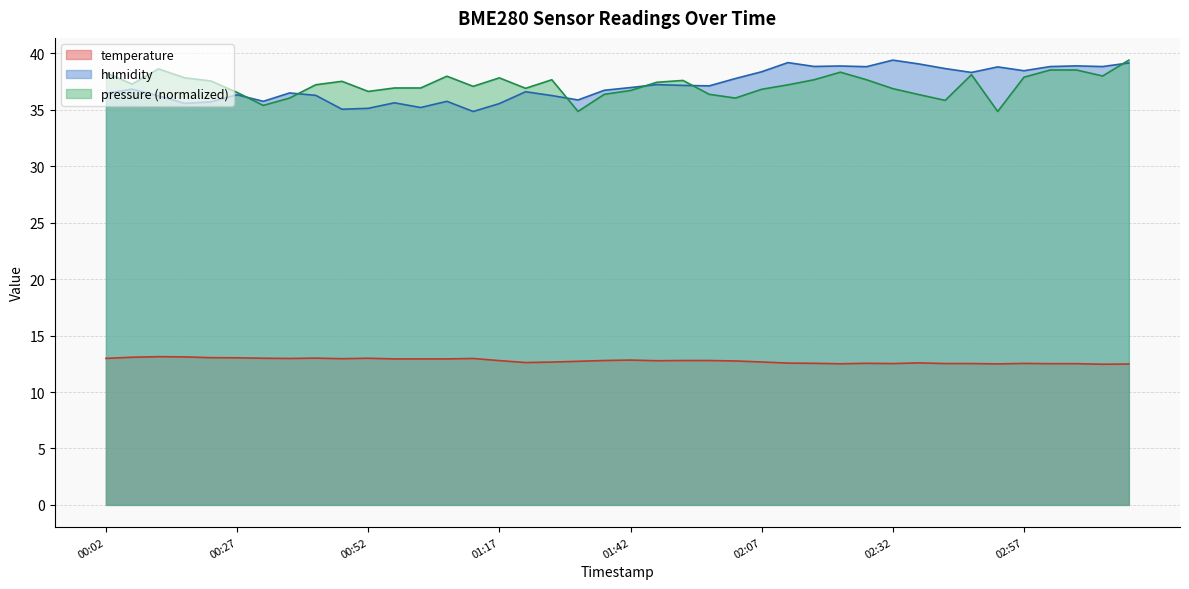

List the labels in order of humidity value, largest first.

02:32, 02:12, 03:17, 02:37, 03:07, 02:22, 02:17, 03:02, 03:12, 02:27, 02:52, 02:42, 02:57, 02:07, 02:47, 02:02, 01:47, 01:52, 01:57, 01:42, 00:07, 01:37, 01:22, 00:37, 00:02, 00:27, 00:42, 01:27, 00:12, 01:32, 00:32, 01:07, 00:22, 00:57, 00:17, 01:17, 01:02, 00:52, 00:47, 01:12